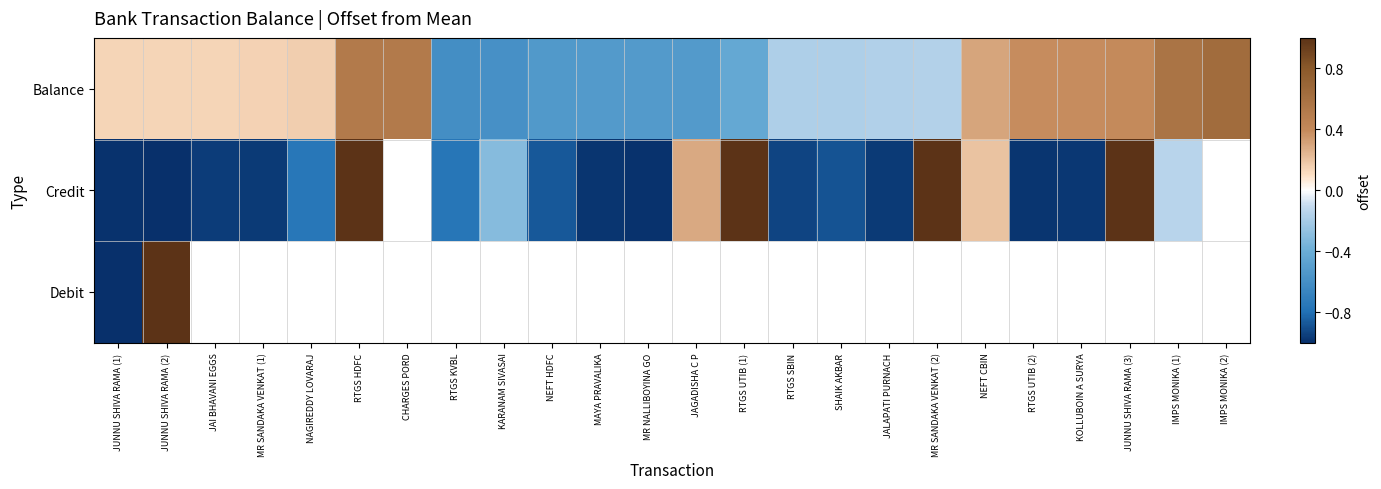

At which label does Credit reach its minimum?

JUNNU SHIVA RAMA (2)